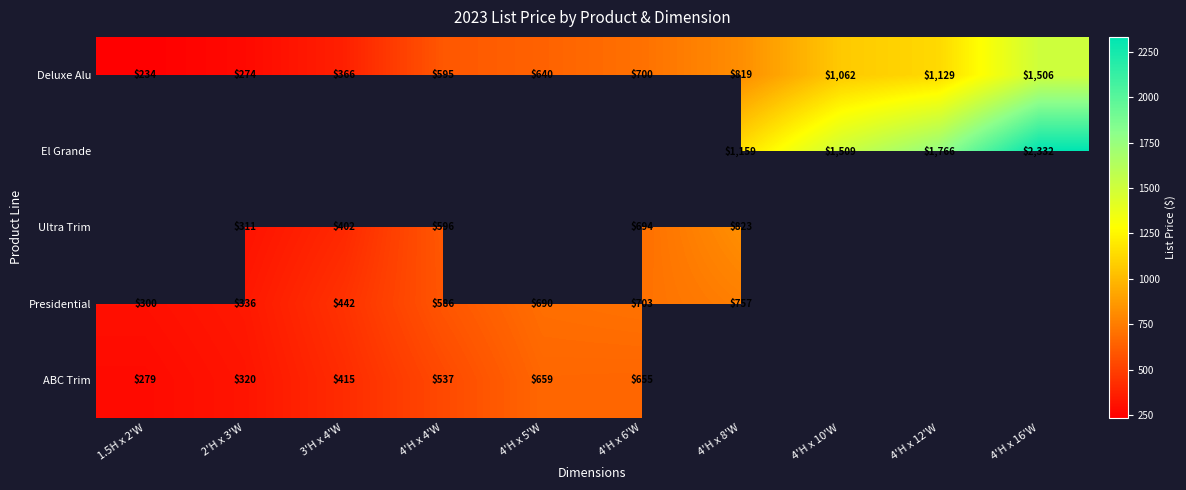

How many distinct data groups are displayed?

5